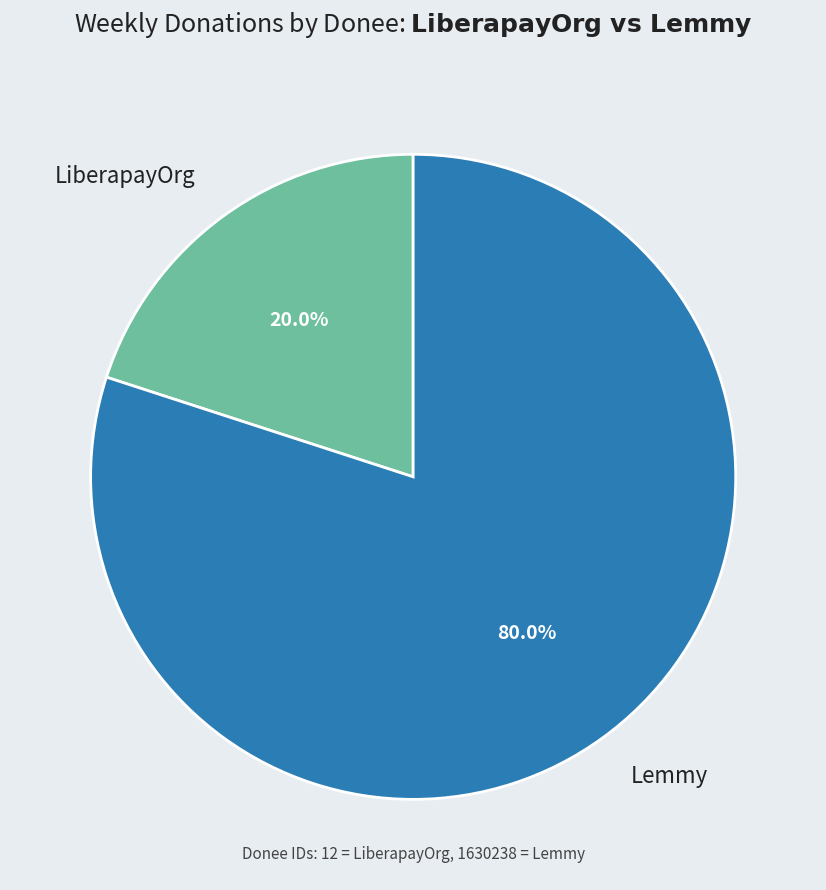

Which slice is the smallest?

LiberapayOrg